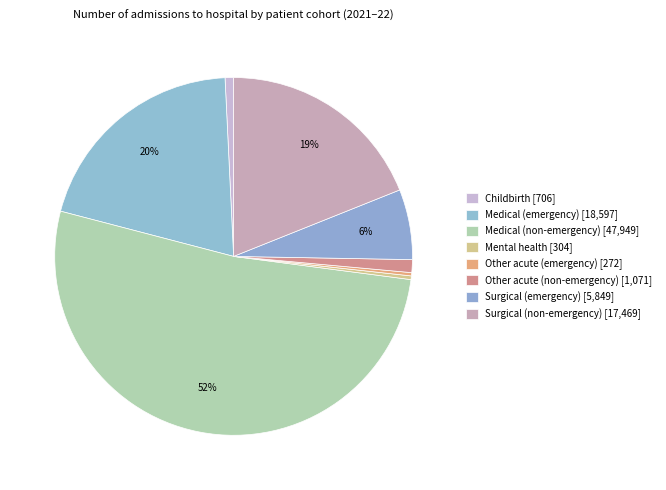

Rank the categories by value from lowest to highest.

Other acute (emergency), Mental health, Childbirth, Other acute (non-emergency), Surgical (emergency), Surgical (non-emergency), Medical (emergency), Medical (non-emergency)